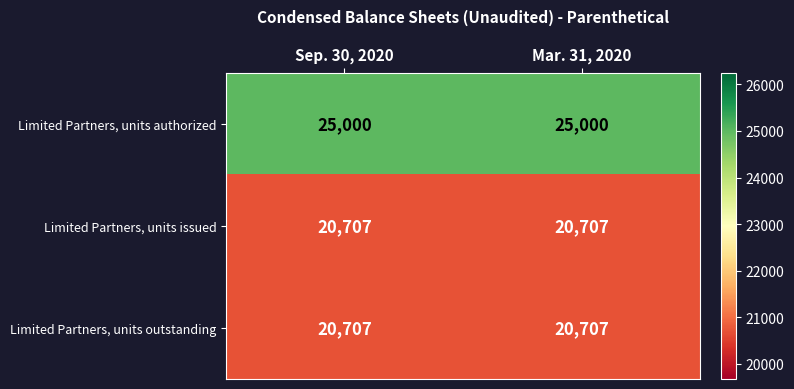

Reading left to right, list all the values displayed in this chart.

Limited Partners, units authorized: 25000	25000
Limited Partners, units issued: 20707	20707
Limited Partners, units outstanding: 20707	20707